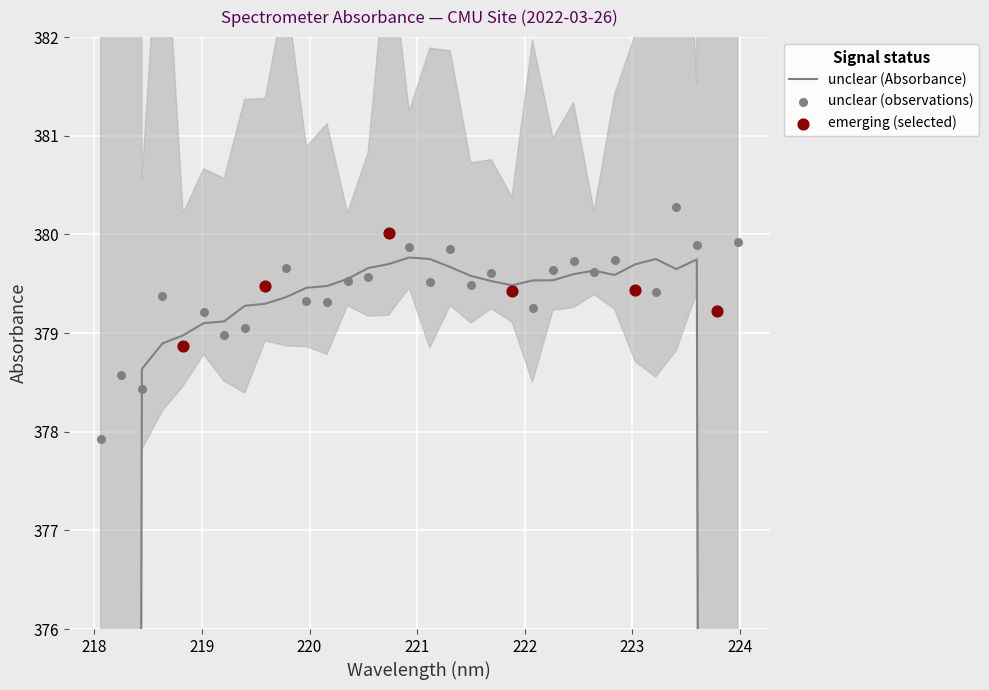

Between 219.589 and 219.3979, which is larger?

219.589